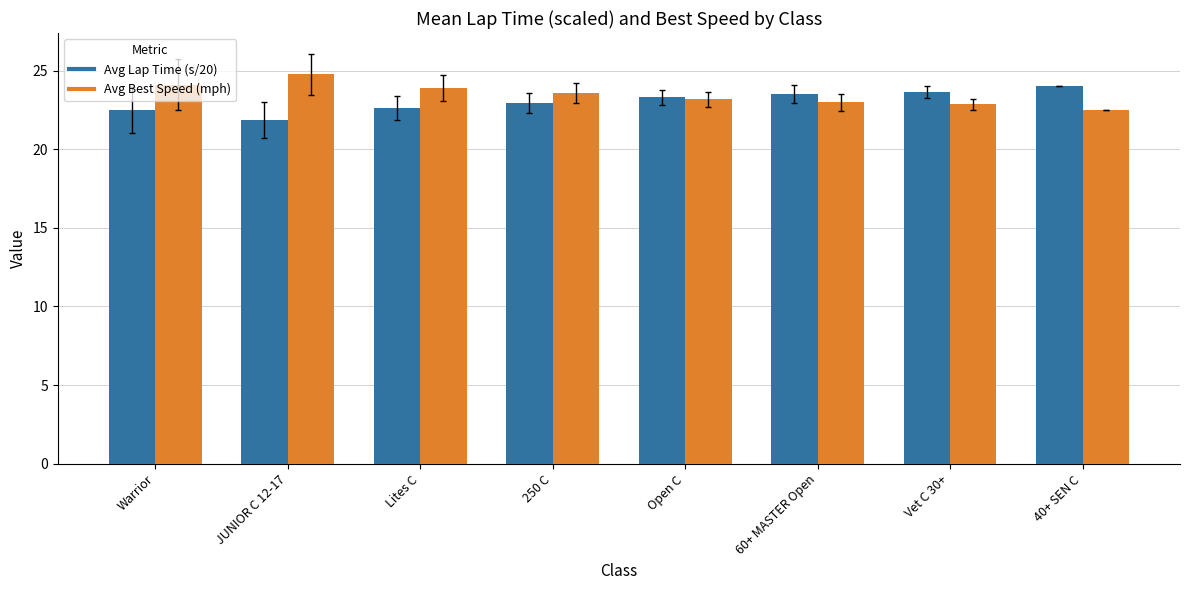

What is the total value across all series at 250 C?

46.5